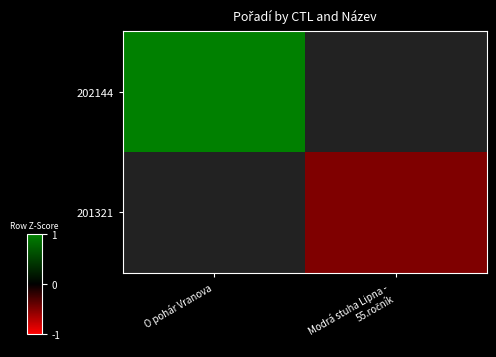

How many categories are shown in the chart?

2